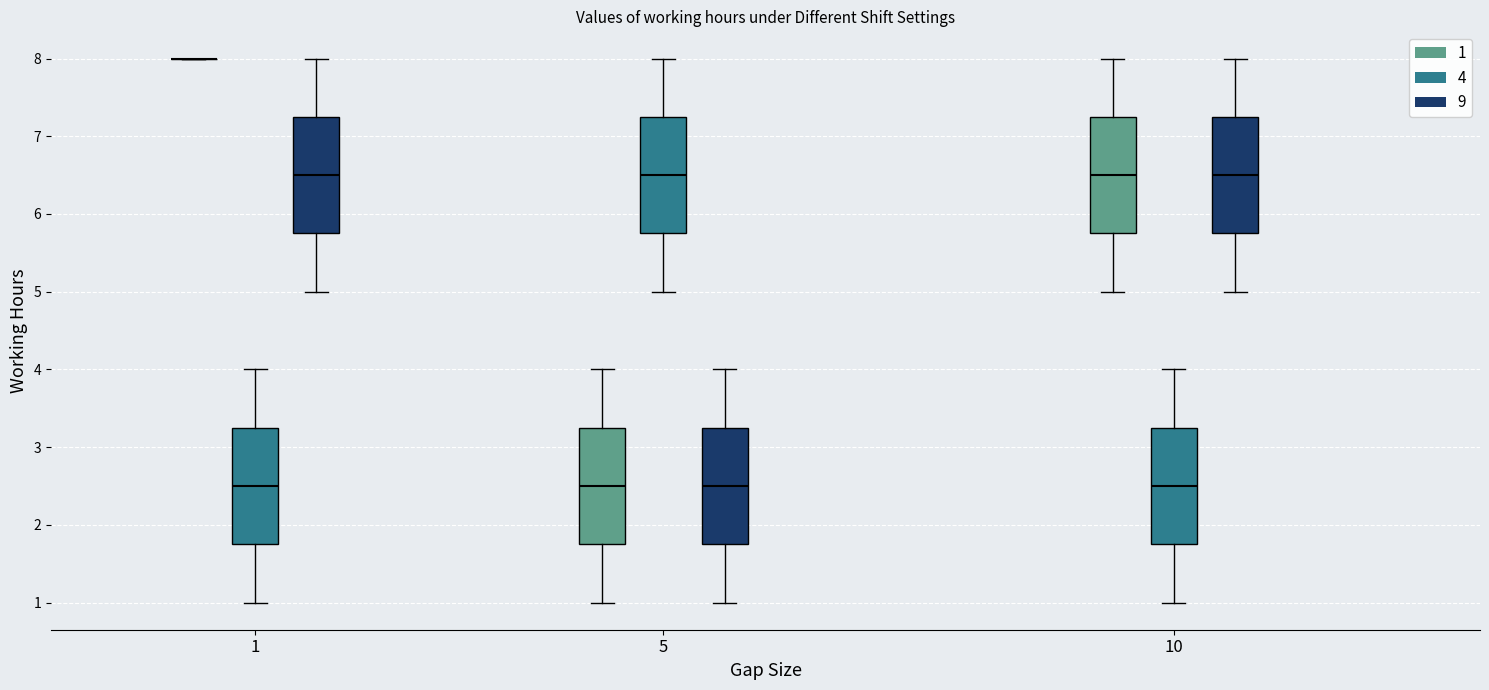

Reading left to right, transcribe this box plot: for each box, give where its median line is, the range the box spans, and where its two whiskers end, as read against the y-axis. The values are not printed on the chart, so give them approximately, as read against the axis.

1 (1): box collapsed to a line at 8.0, whiskers 8.0 to 8.0
1 (4): median 2.5, box 1.8 to 3.3, whiskers 1.0 to 4.0
1 (9): median 6.5, box 5.8 to 7.3, whiskers 5.0 to 8.0
5 (1): median 2.5, box 1.8 to 3.3, whiskers 1.0 to 4.0
5 (4): median 6.5, box 5.8 to 7.3, whiskers 5.0 to 8.0
5 (9): median 2.5, box 1.8 to 3.3, whiskers 1.0 to 4.0
10 (1): median 6.5, box 5.8 to 7.3, whiskers 5.0 to 8.0
10 (4): median 2.5, box 1.8 to 3.3, whiskers 1.0 to 4.0
10 (9): median 6.5, box 5.8 to 7.3, whiskers 5.0 to 8.0